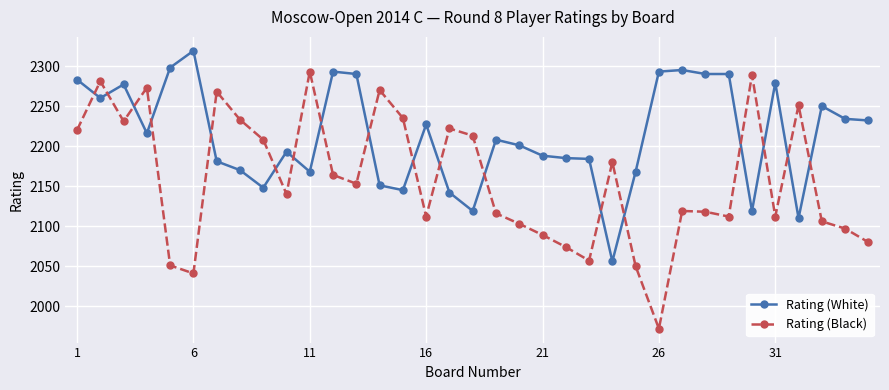

After their last crossing, which series has the higher values: Rating (White) or Rating (Black)?

Rating (White)